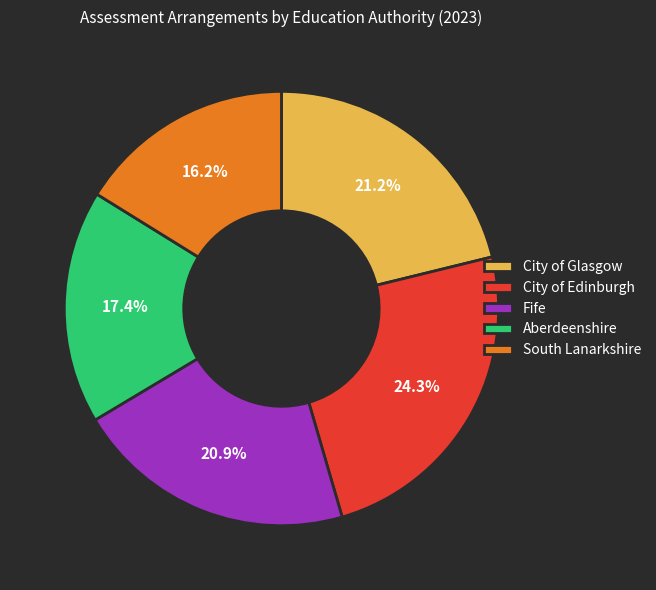

Does Aberdeenshire account for over 50% of the chart?

No